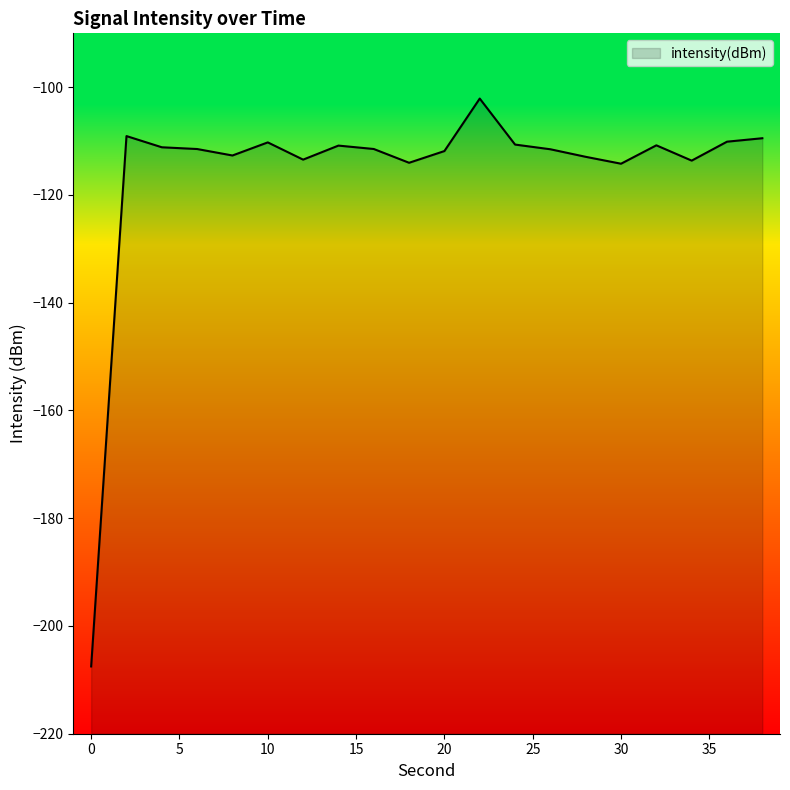

Where does the data first go above -111?

2